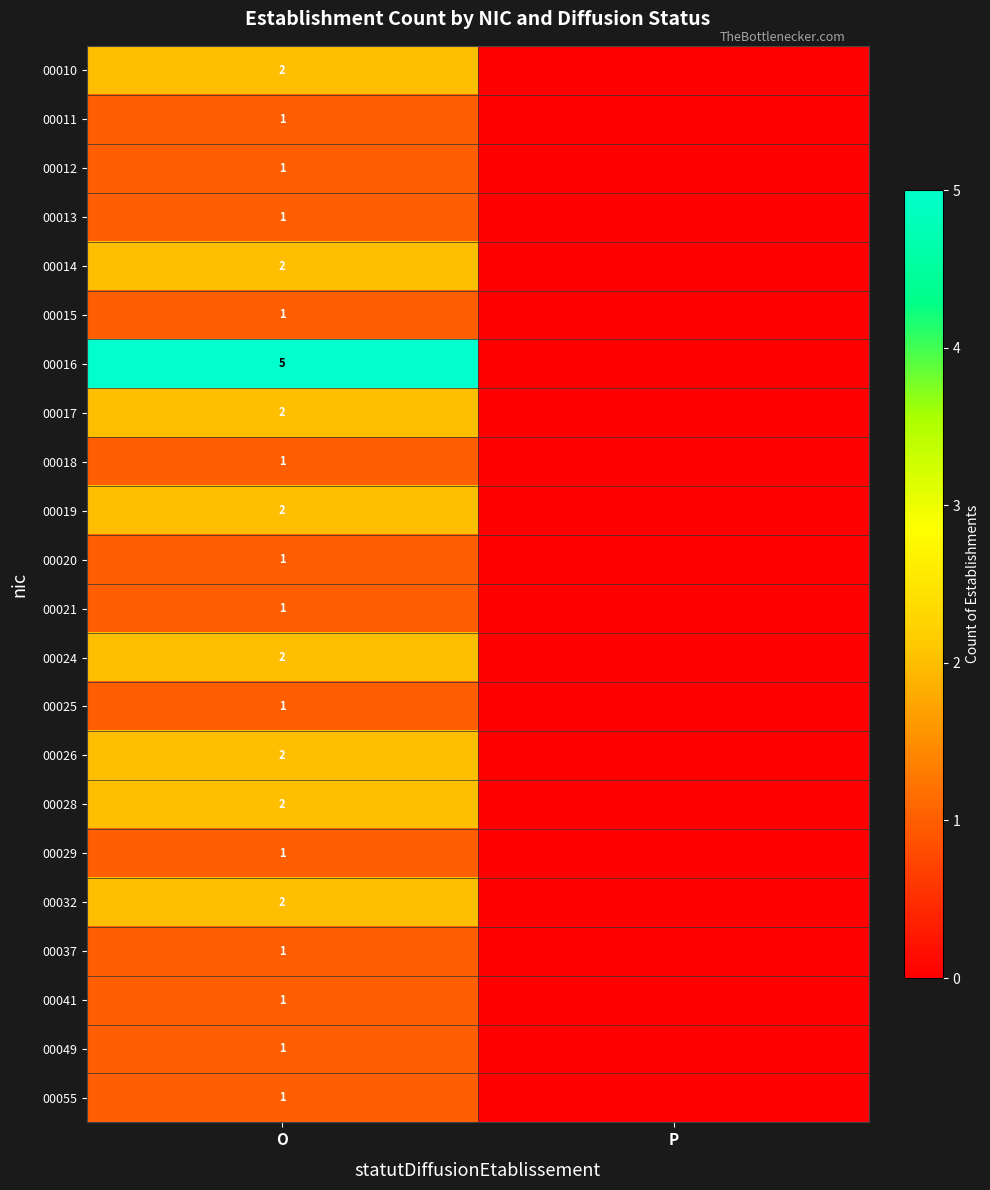

What is the difference between the highest and lowest values at O?

4